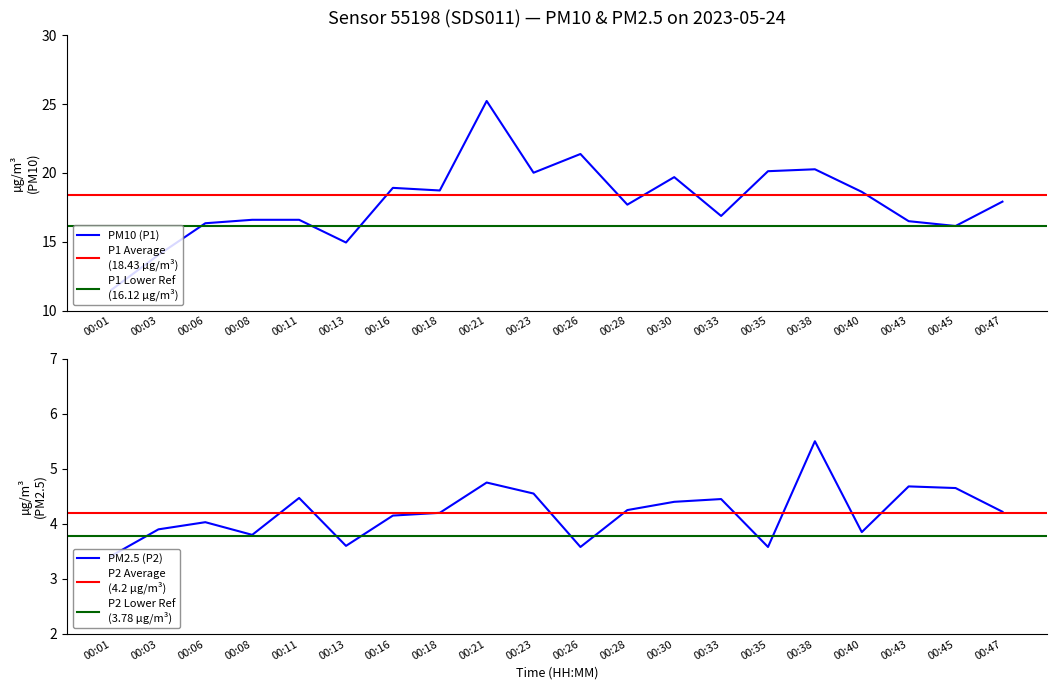

Reading left to right, list all the values displayed in this chart.

P1: 00:01=11.5	00:03=14.1	00:06=16.4	00:08=16.6	00:11=16.6	00:13=14.9	00:16=18.9	00:18=18.7	00:21=25.2	00:23=20.0	00:26=21.4	00:28=17.7	00:30=19.7	00:33=16.9	00:35=20.1	00:38=20.3	00:40=18.6	00:43=16.5	00:45=16.1	00:47=17.9
P2: 00:01=3.4	00:03=3.9	00:06=4.0	00:08=3.8	00:11=4.5	00:13=3.6	00:16=4.2	00:18=4.2	00:21=4.8	00:23=4.5	00:26=3.6	00:28=4.2	00:30=4.4	00:33=4.5	00:35=3.6	00:38=5.5	00:40=3.9	00:43=4.7	00:45=4.7	00:47=4.2